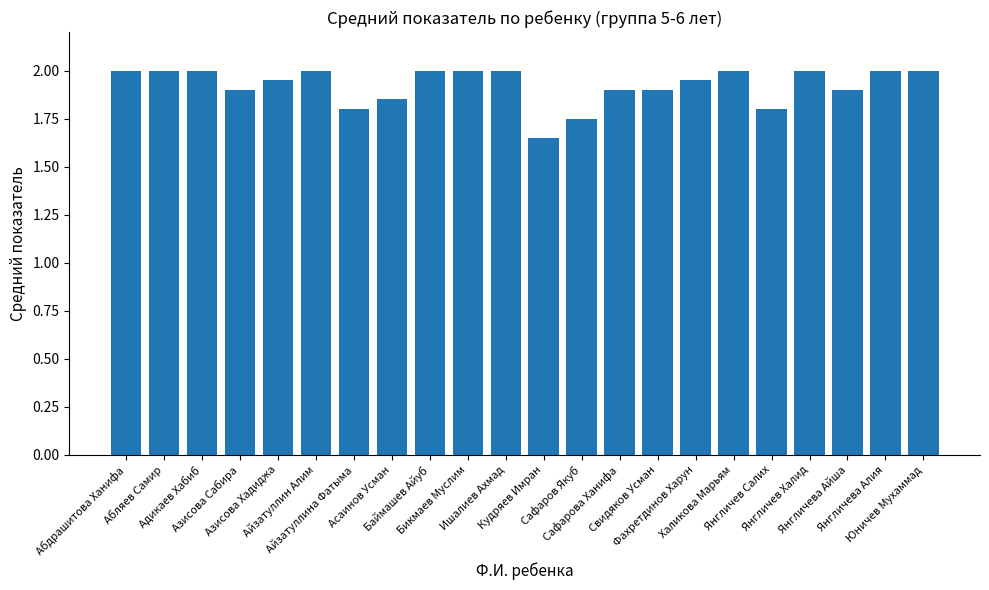

Are the bars horizontal?

No